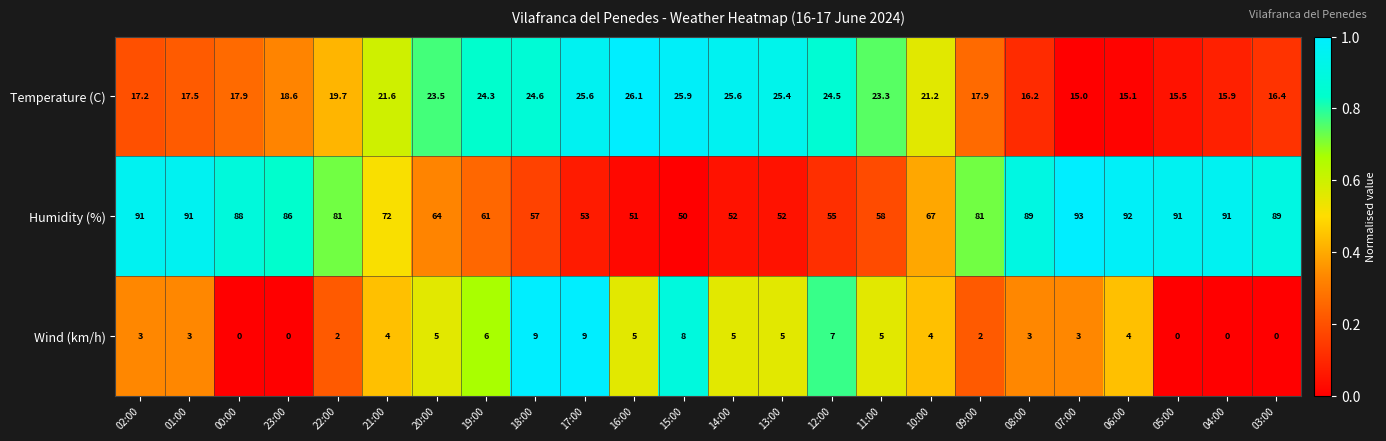

At 05:00, list the series in order from largest to smallest.

Humidity (%), Temperature (C), Wind (km/h)